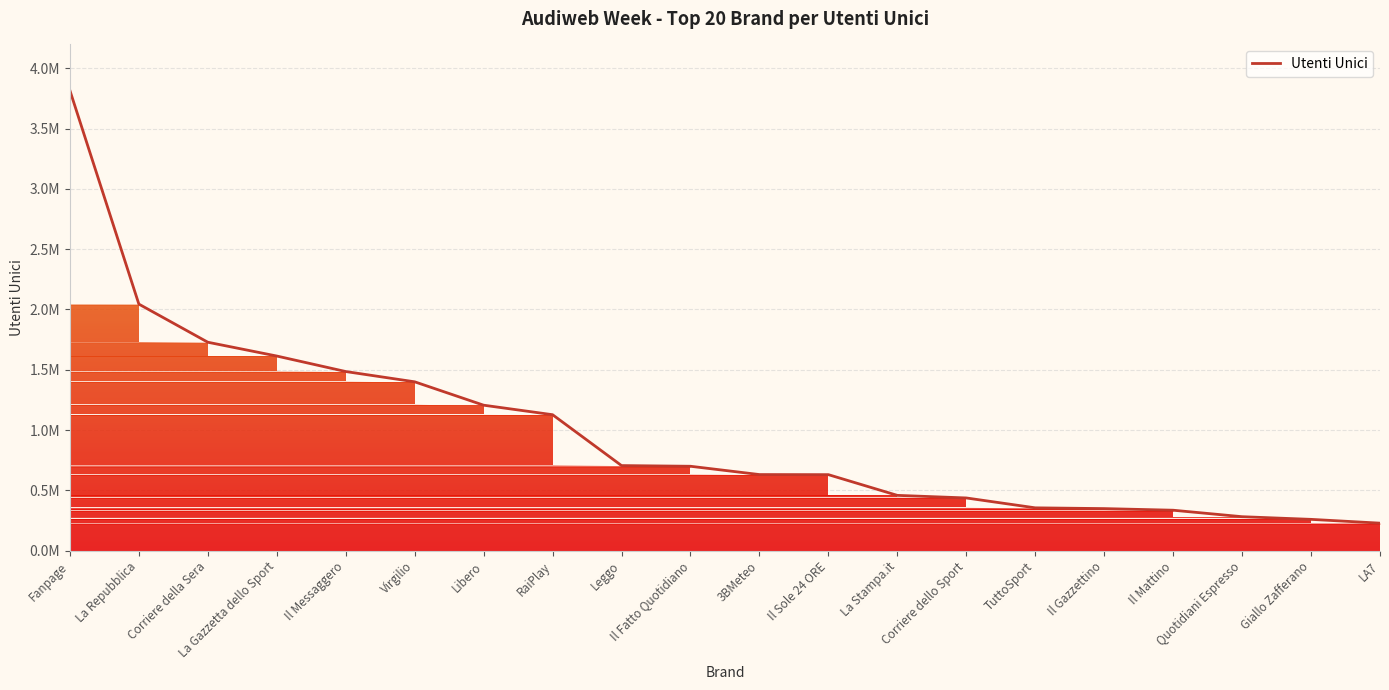

True or false: the data shows 471476 at Quotidiani Espresso.

False